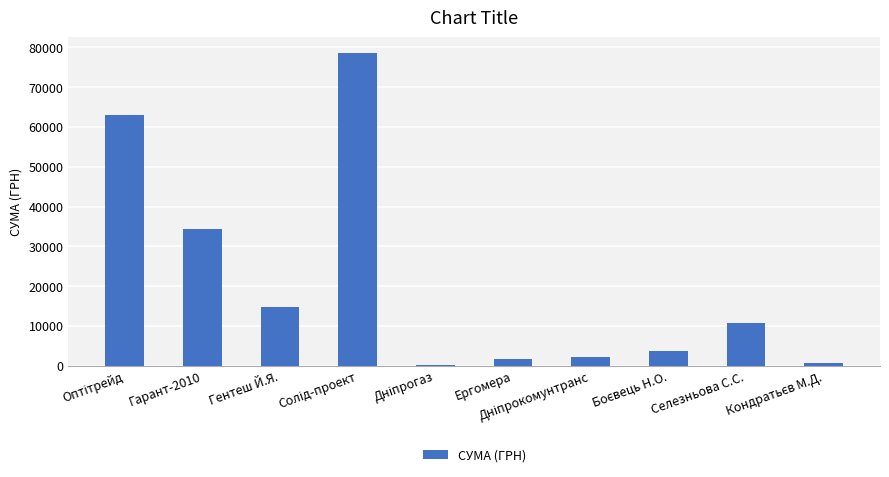

Which has a higher value, Гарант-2010 or Селезньова С.С.?

Гарант-2010